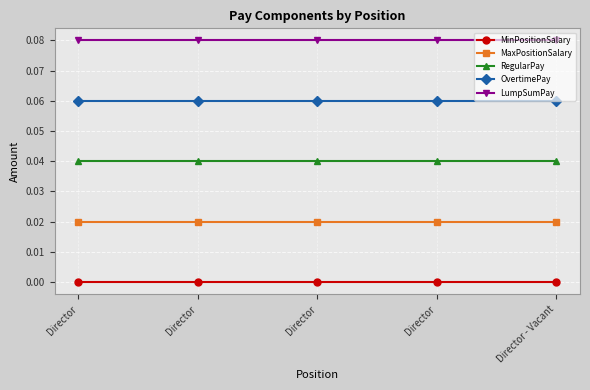

What value does the OvertimePay series have at Director?

0.1